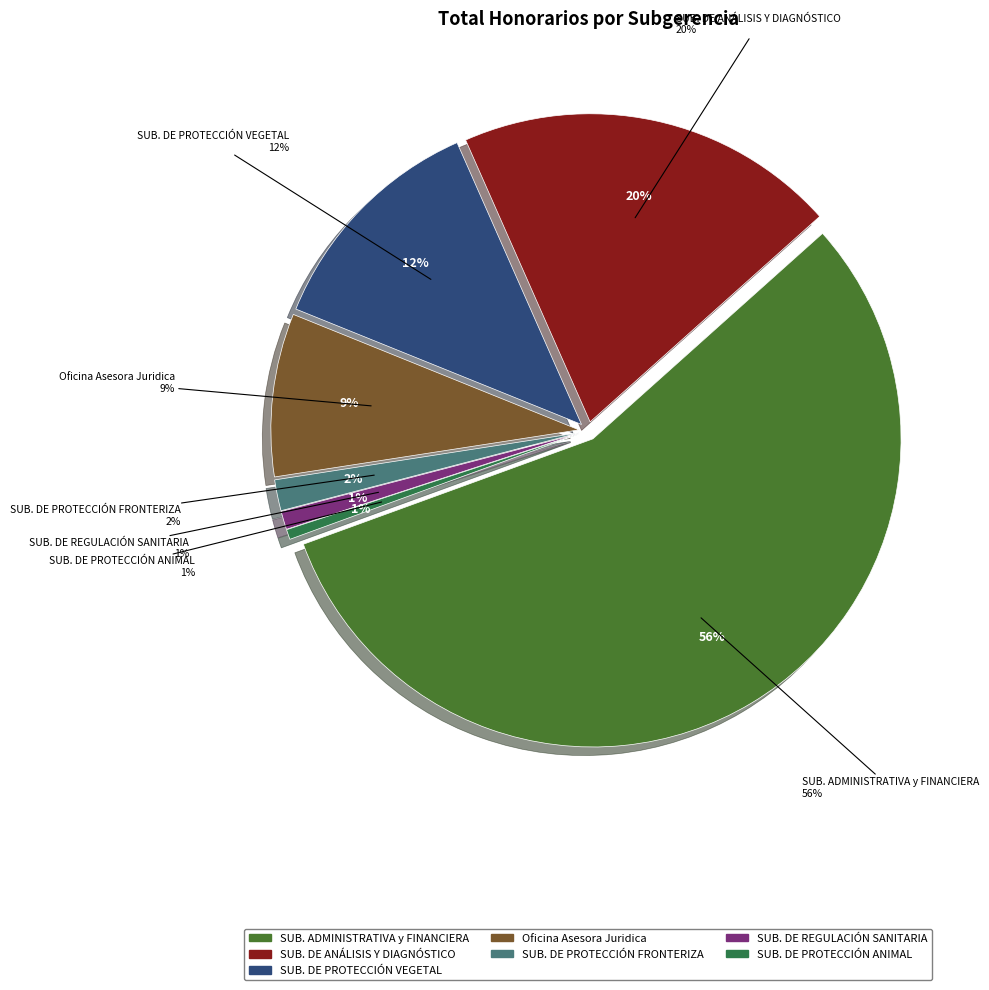

To the nearest percent, what portion does SUBGERENCIA DE PROTECCIÓN ANIMAL represent?

1%